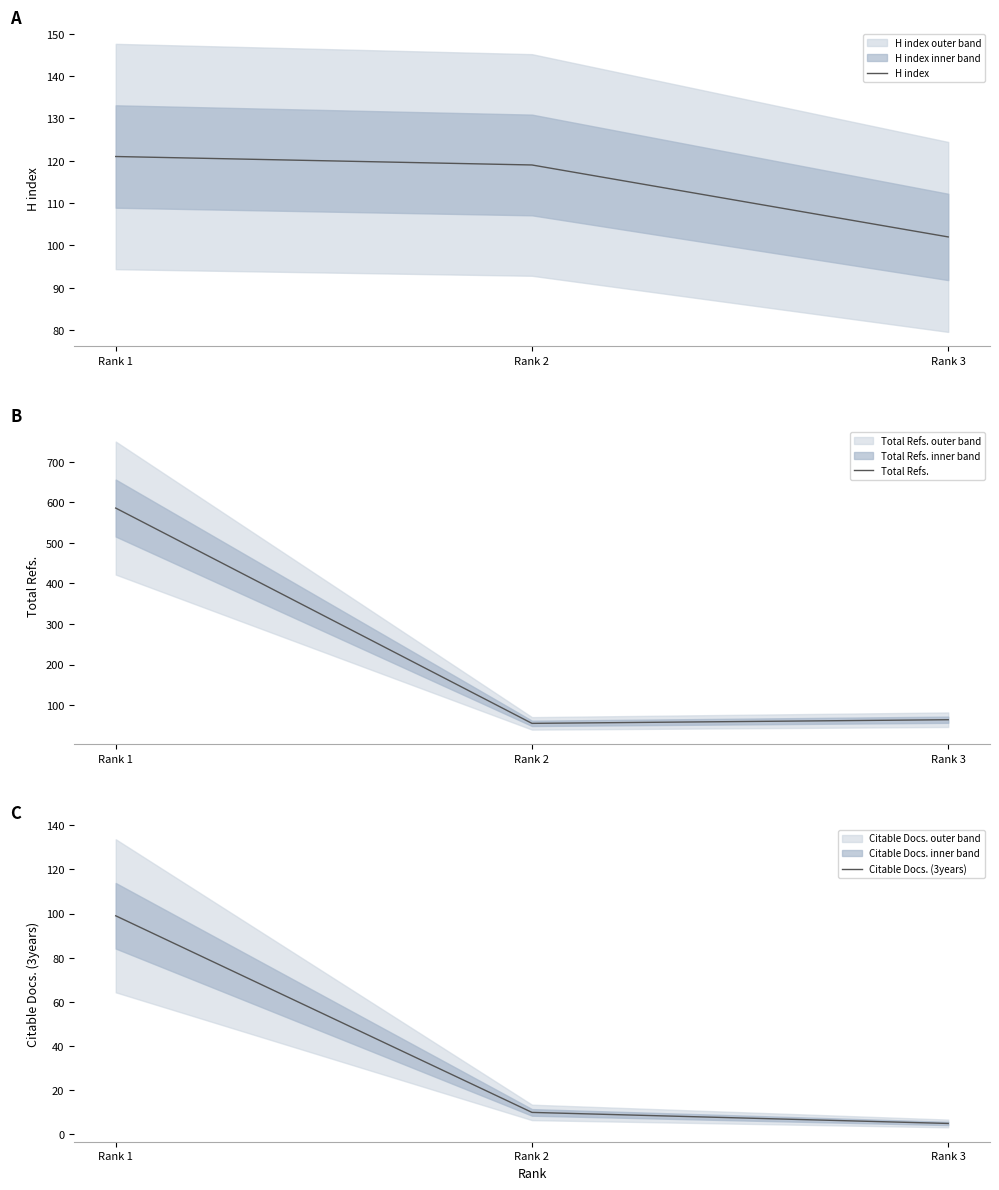

What is the value of the Citable Docs. (3years) point at the 2nd from the left?

10